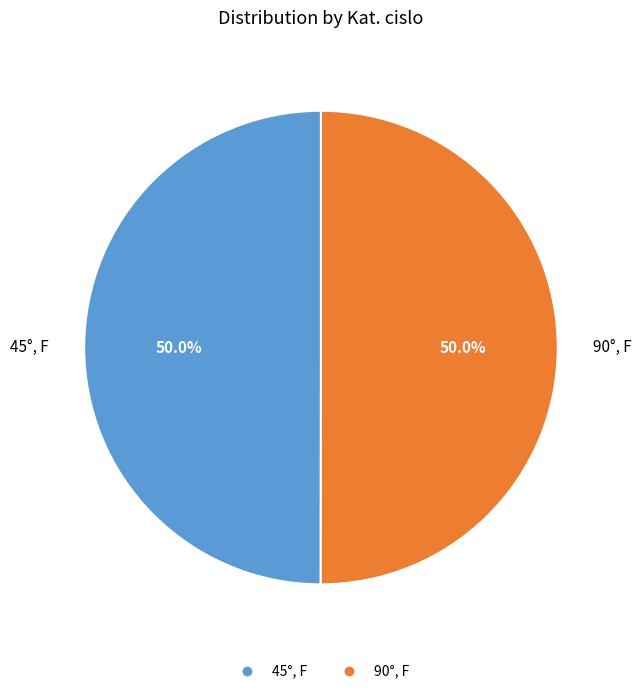

Approximately how many times larger is the value at 45°, F compared to 90°, F?

1.0